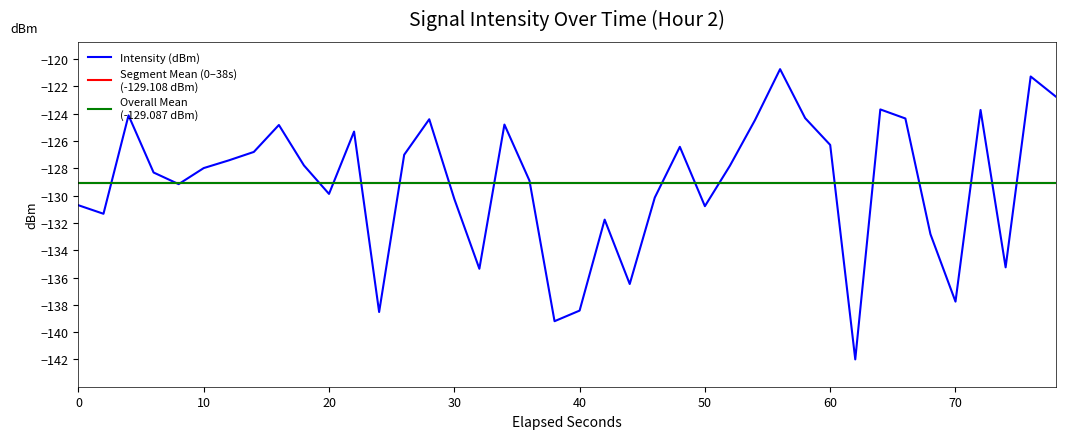

True or false: Intensity (dBm) has a value of -138.4 at 40.

True